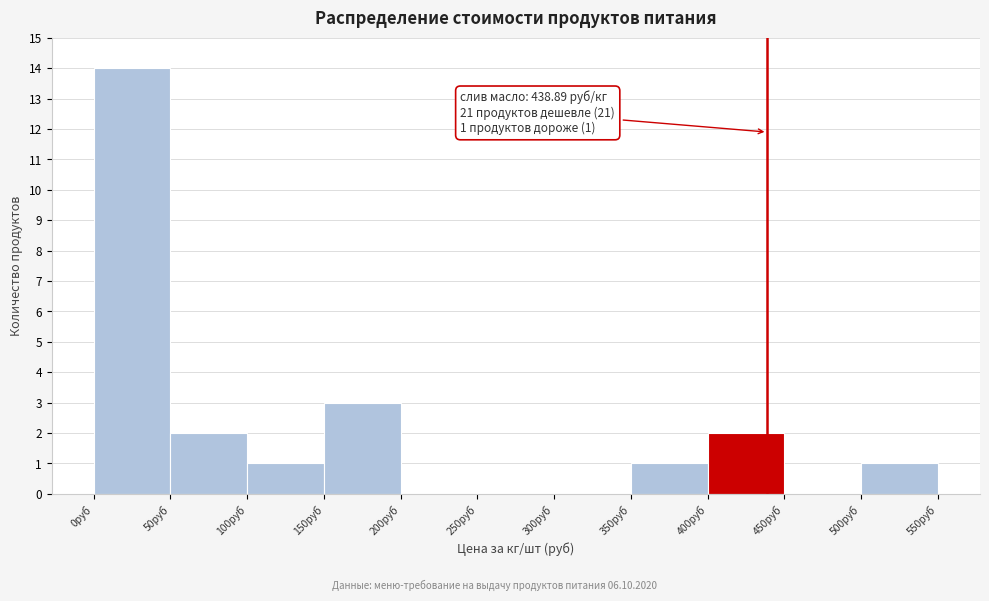

Over which range of the x-axis is the bar tallest?

0 to 50